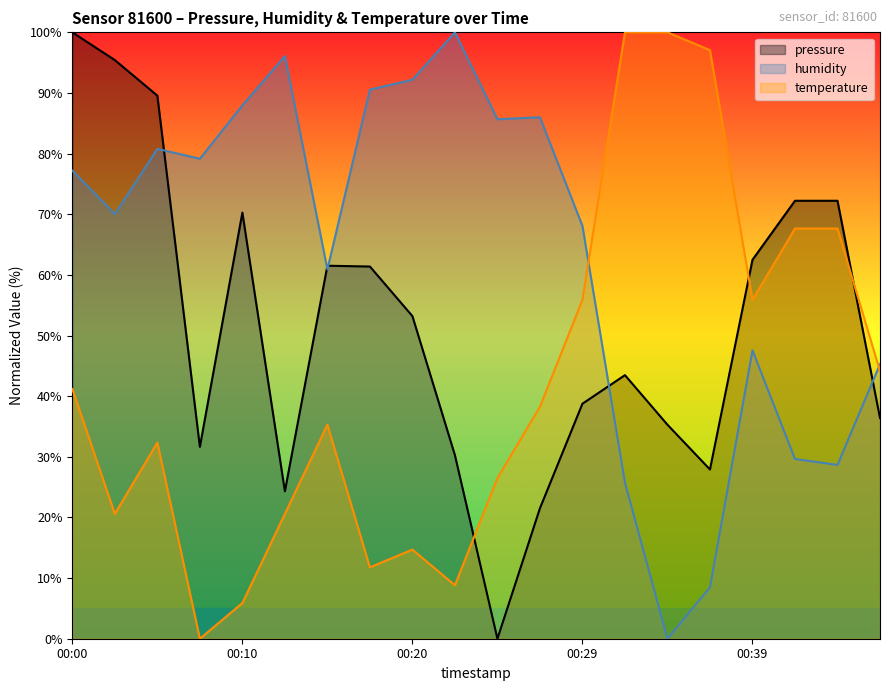

What is the average value of the temperature series?

42.2